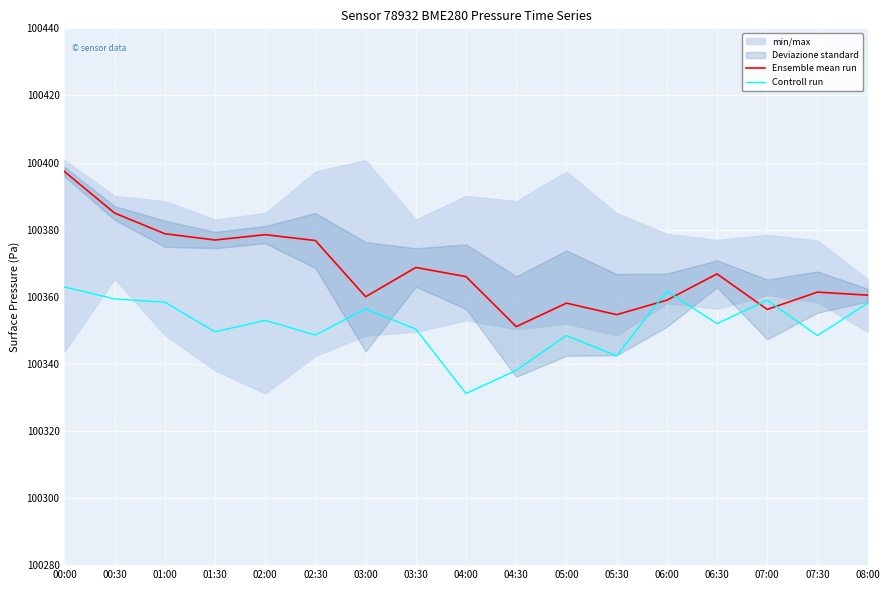

What is the sum of all Controll run values?

1705977.6